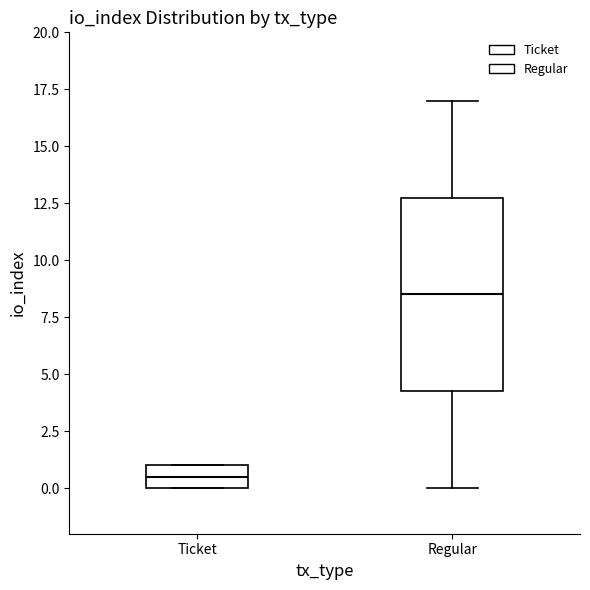

Comparing the boxes themselves (not the whiskers), which one is the tallest?

Regular